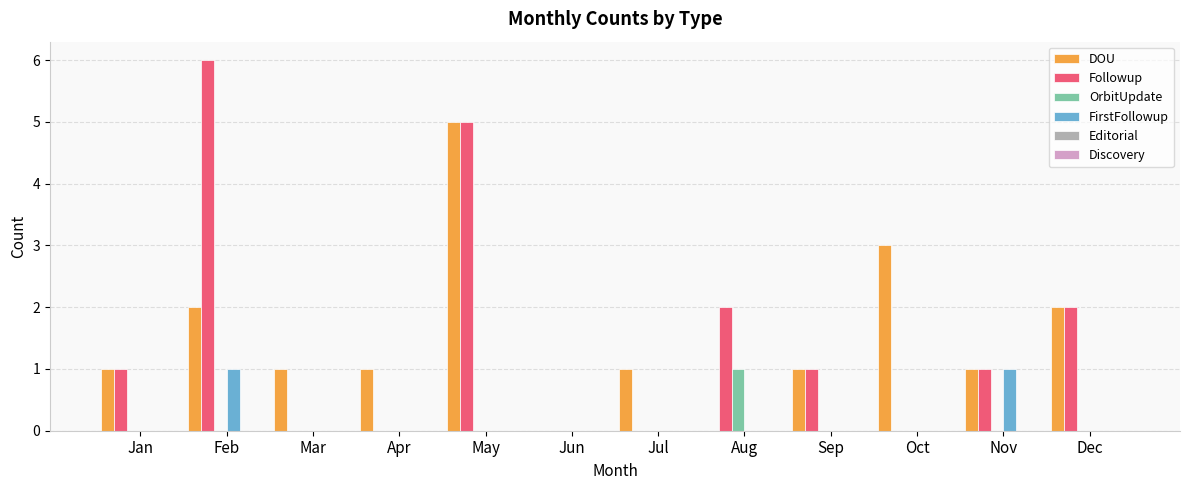

Is the value of Followup at May greater than the value of DOU at Dec?

Yes